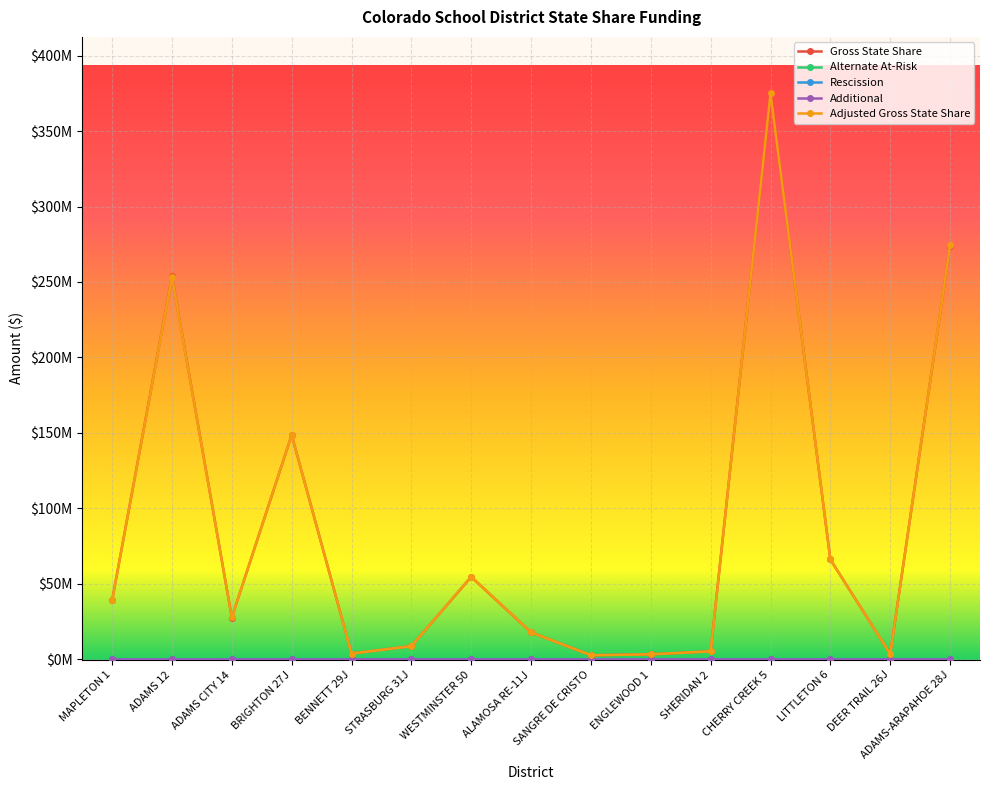

What is the maximum value shown in the chart?

375015452.2